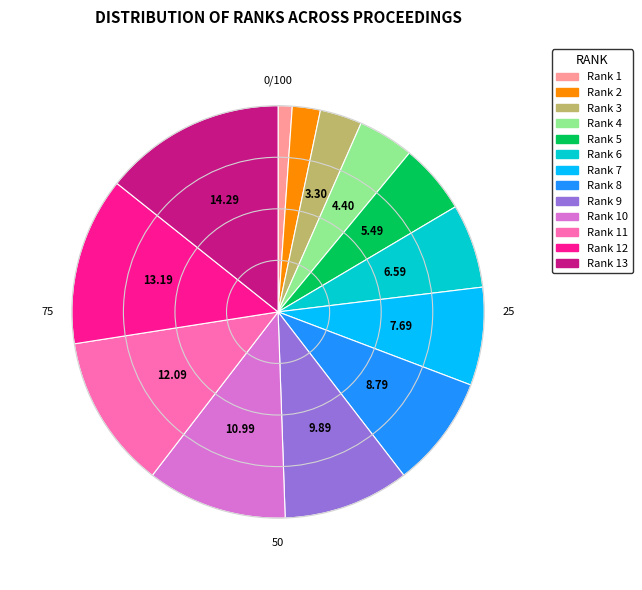

Is there a majority slice in this chart?

No